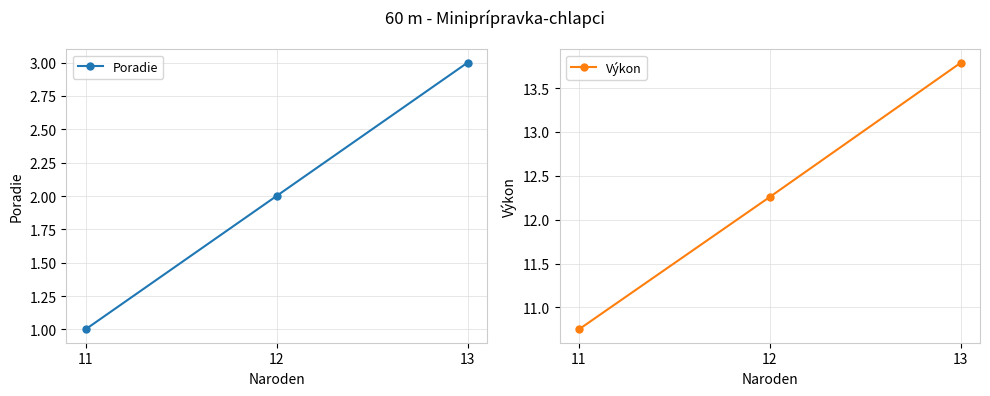

At which label does Poradie reach its peak?

13